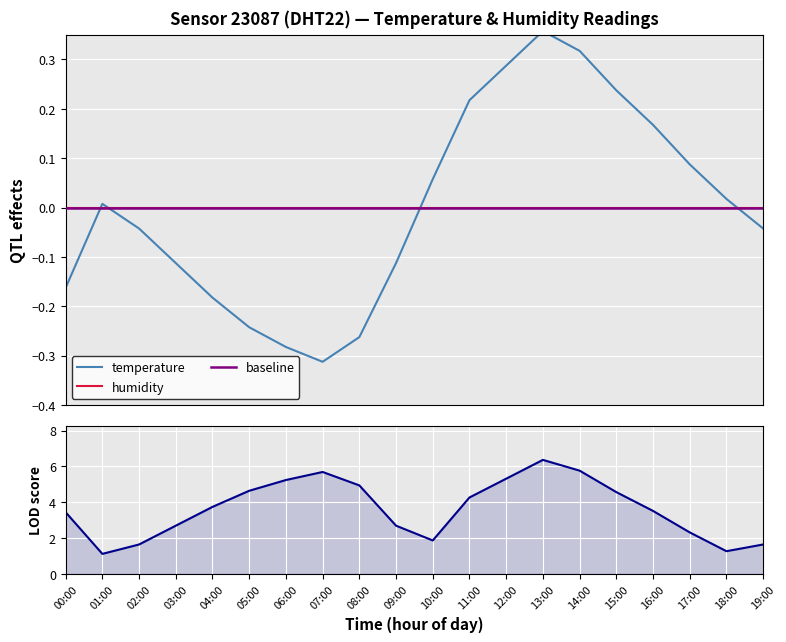

Reading left to right, list all the values displayed in this chart.

-0.2	0.0	-0.0	-0.1	-0.2	-0.2	-0.3	-0.3	-0.3	-0.1	0.1	0.2	0.3	0.4	0.3	0.2	0.2	0.1	0.0	-0.0